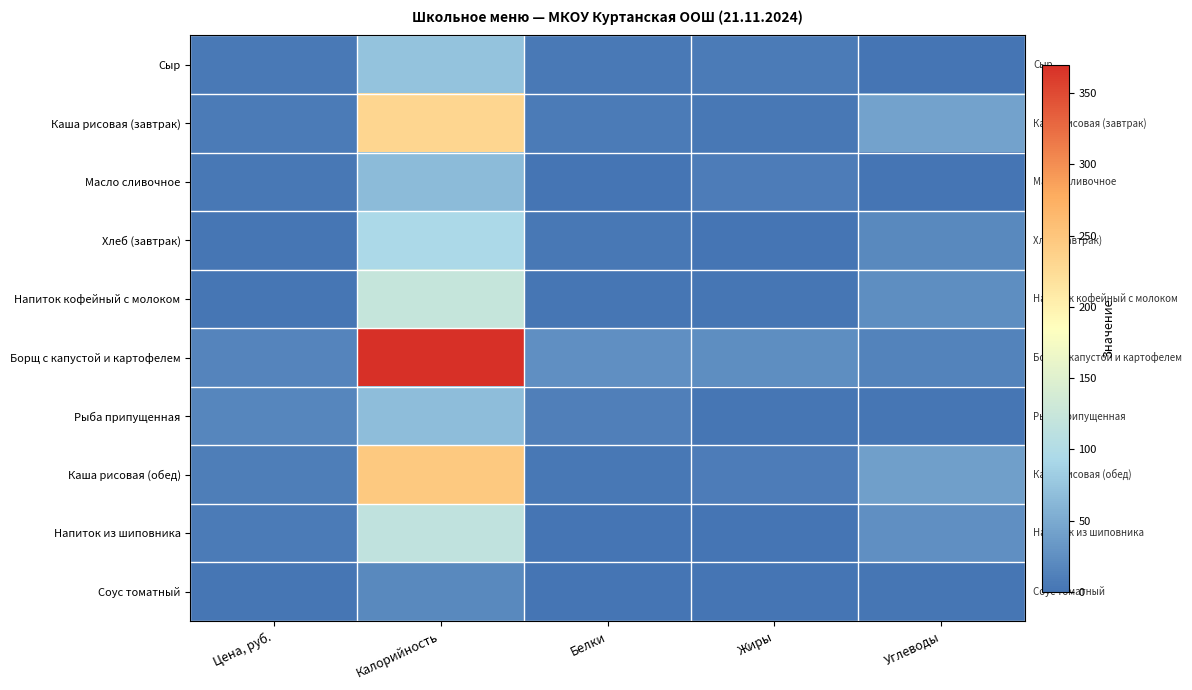

Between Калорийность and Белки, which series saw the biggest shift?

Борщ с капустой и картофелем